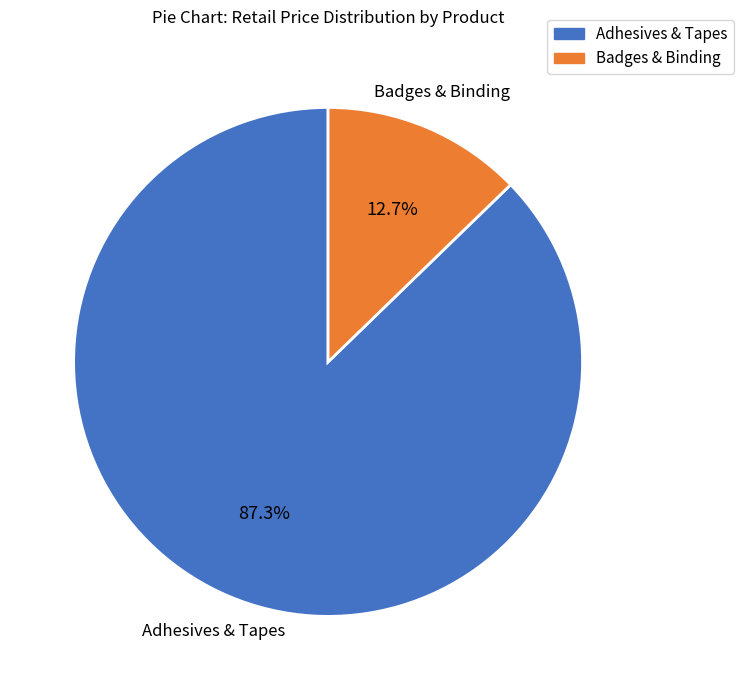

Does any single category account for the majority?

Yes